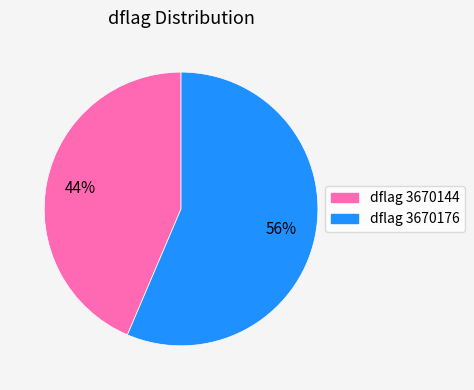

How many slices are in this pie chart?

2